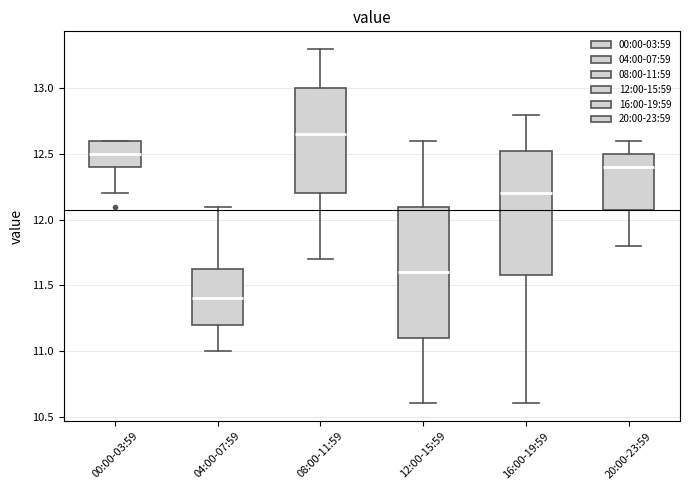

Which box has the lowest median line?

04:00-07:59